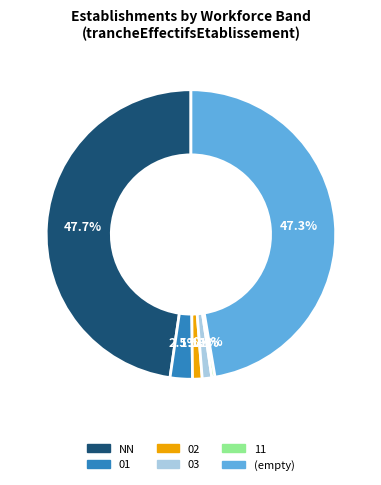

Is there a majority slice in this chart?

No